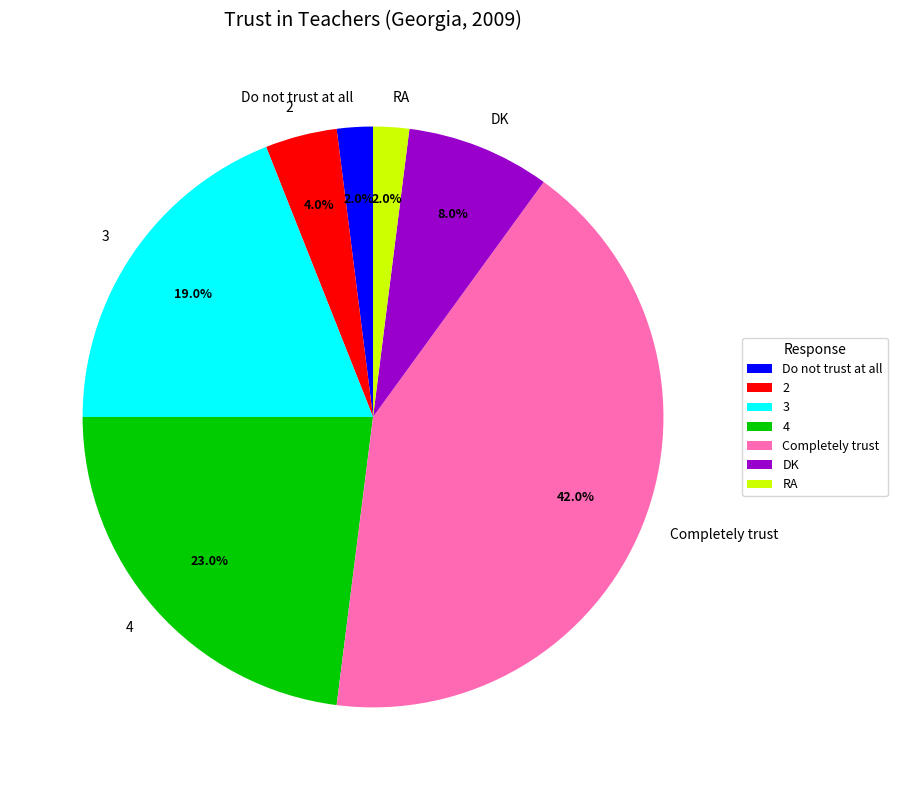

The 4 slice represents 23% of the pie. True or false?

True